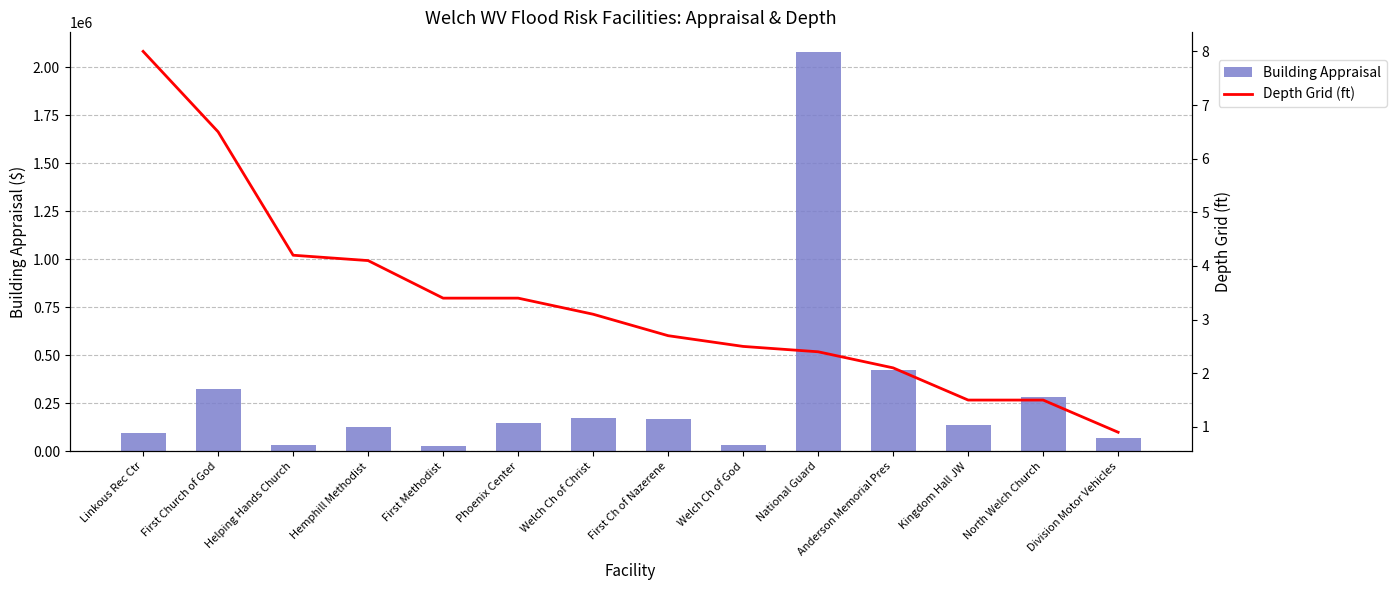

List the series in order of their overall mean, highest first.

Building Appraisal, Depth Grid (ft)